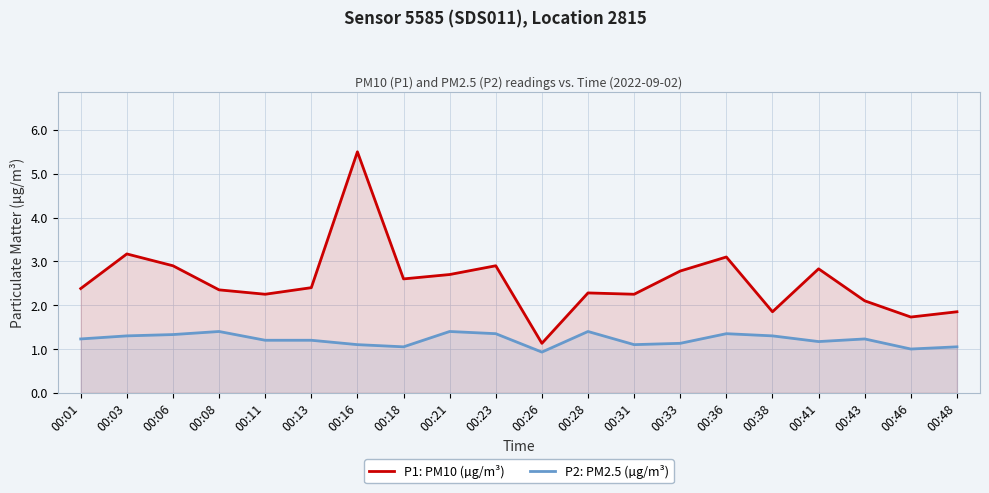

How many interior local peaks does the P2: PM2.5 (µg/m³) series have?

5